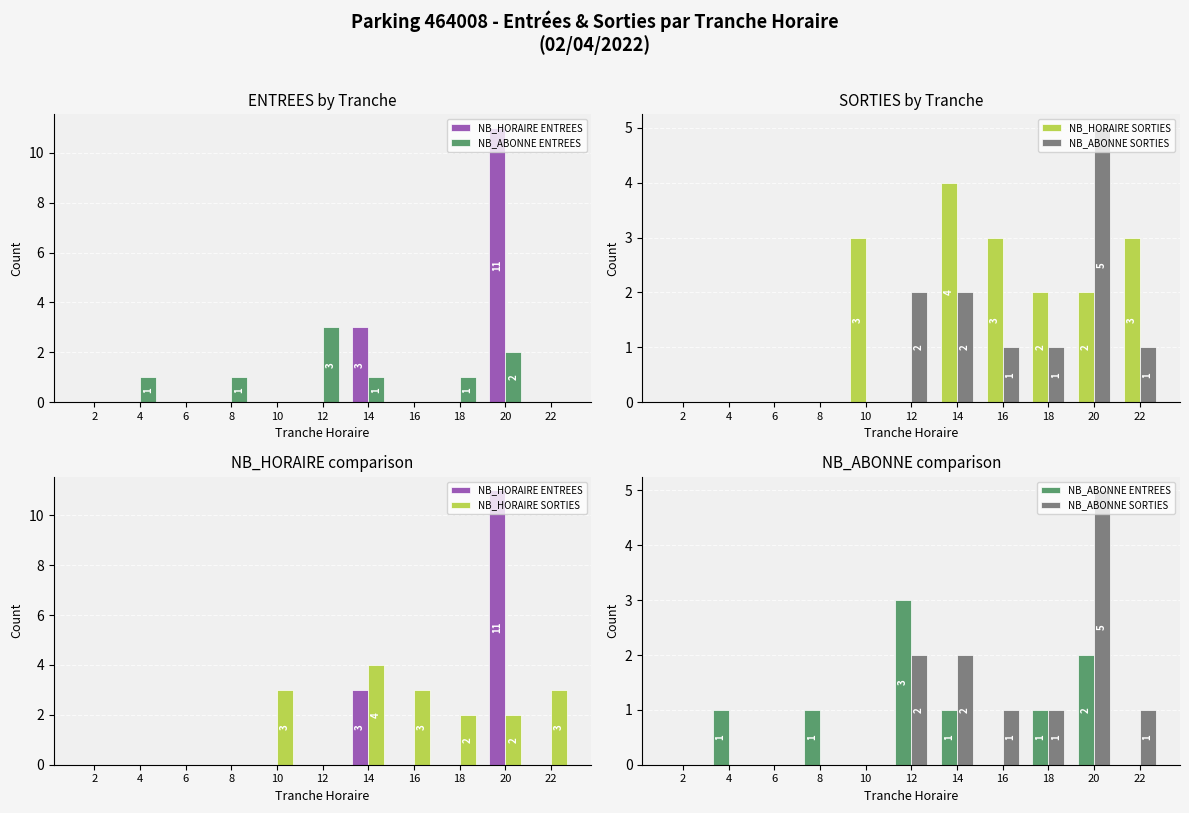

Does the chart contain stacked bars?

No